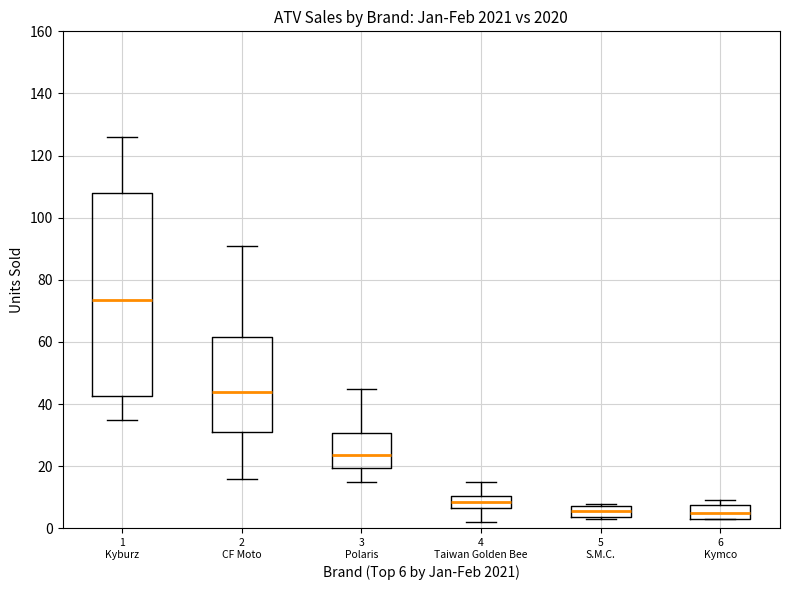

Reading left to right, transcribe this box plot: for each box, give where its median line is, the range the box spans, and where its two whiskers end, as read against the y-axis. The values are not printed on the chart, so give them approximately, as read against the axis.

1 Kyburz: median 74, box 42 to 108, whiskers 36 to 126
2 CF Moto: median 44, box 32 to 62, whiskers 16 to 92
3 Polaris: median 24, box 20 to 30, whiskers 16 to 46
4 Taiwan Golden Bee: median 8, box 6 to 10, whiskers 2 to 16
5 S.M.C.: median 6, box 4 to 8, whiskers 4 (just below the box's lower edge) to 8 (just above the box's upper edge)
6 Kymco: median 6, box 4 to 8, whiskers 4 to 10